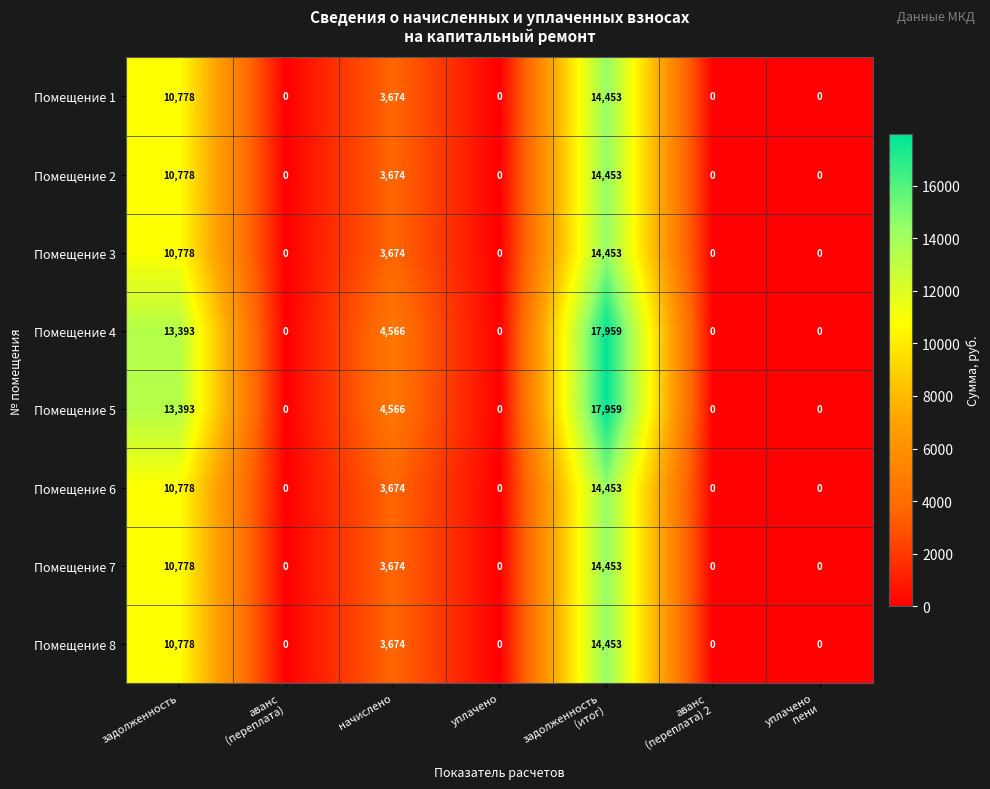

True or false: Помещение 8 has a value of 5057 at задолженность.

False